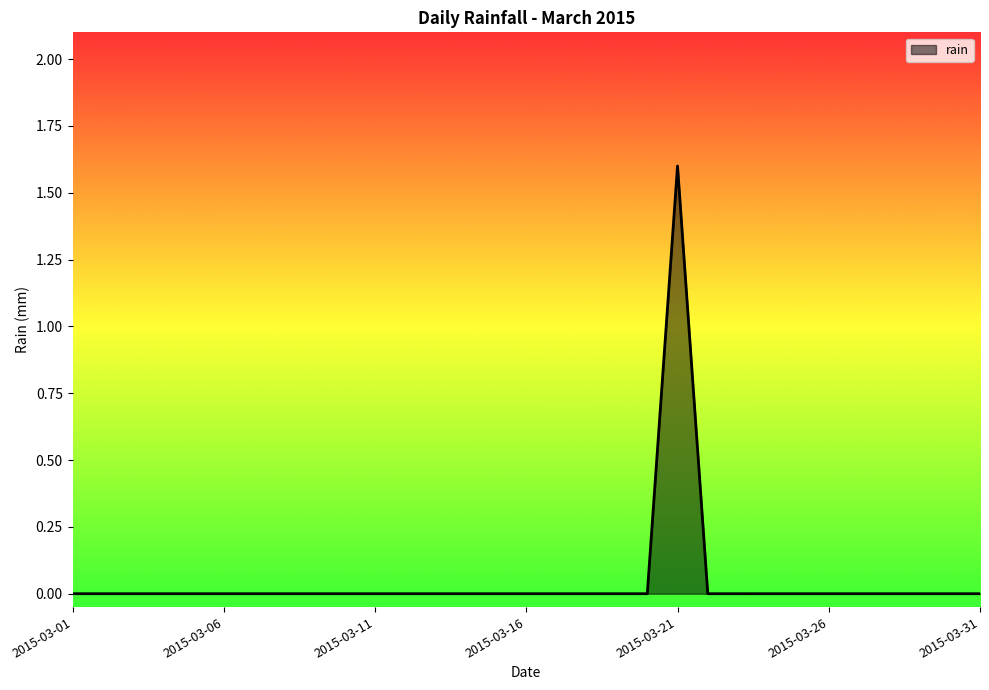

What is the difference between the maximum and minimum values?

1.6